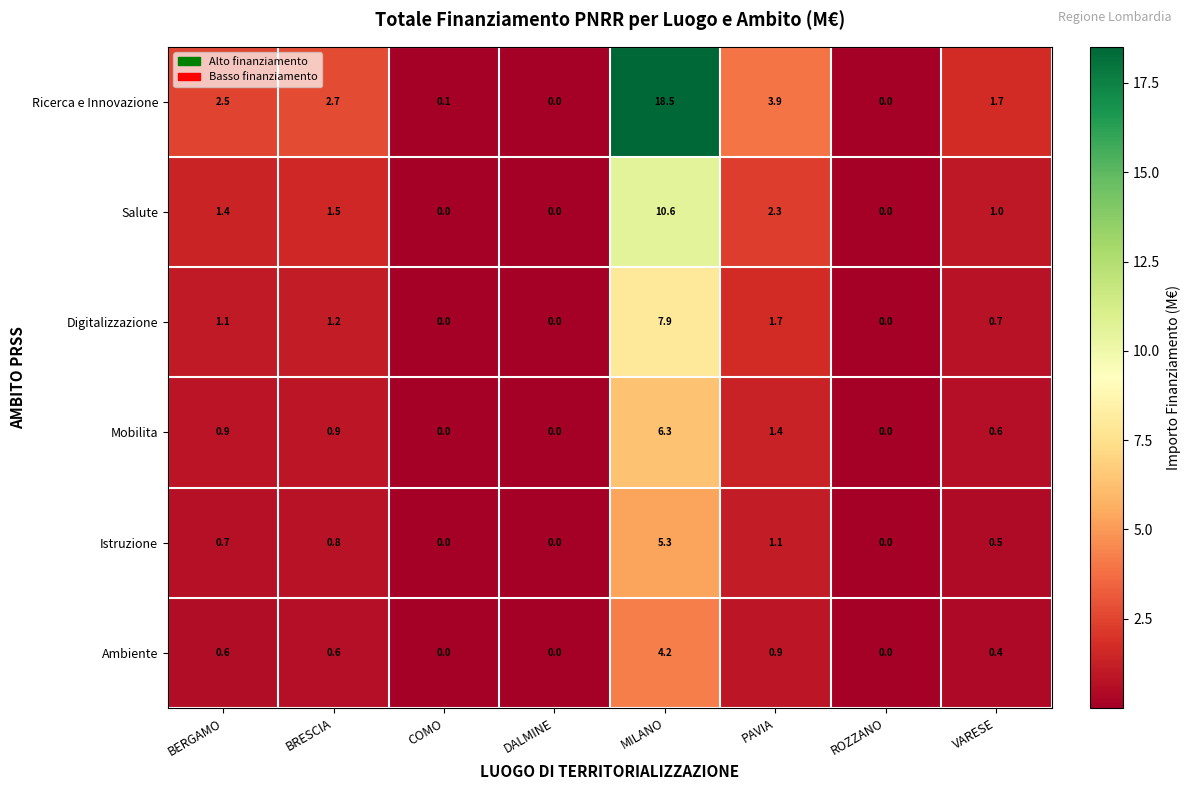

List the series in order of their peak value, lowest first.

Ambiente, Istruzione, Mobilita, Digitalizzazione, Salute, Ricerca e Innovazione